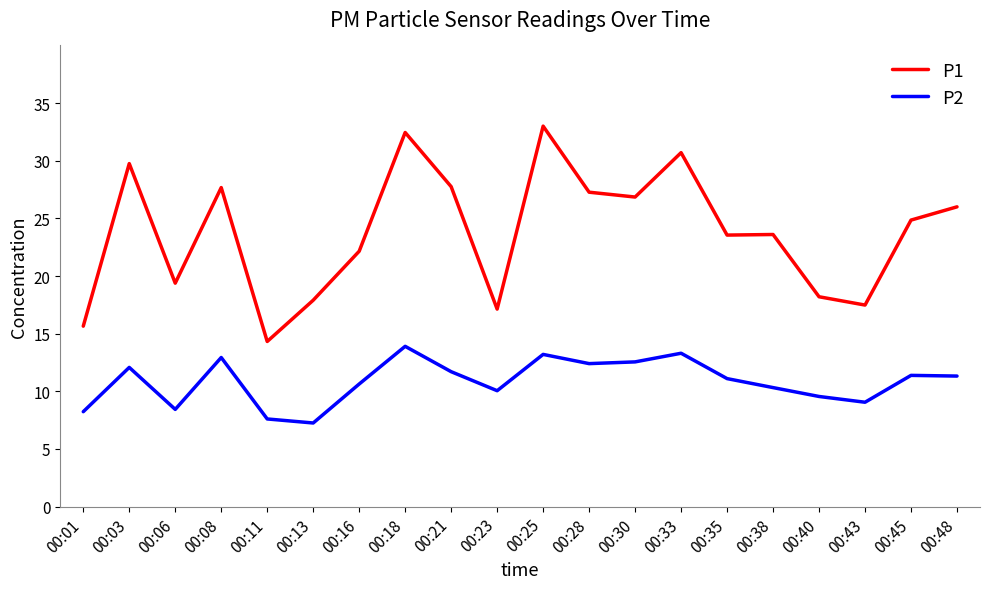

What is the spread (max minus min) of values at 00:08?

14.7